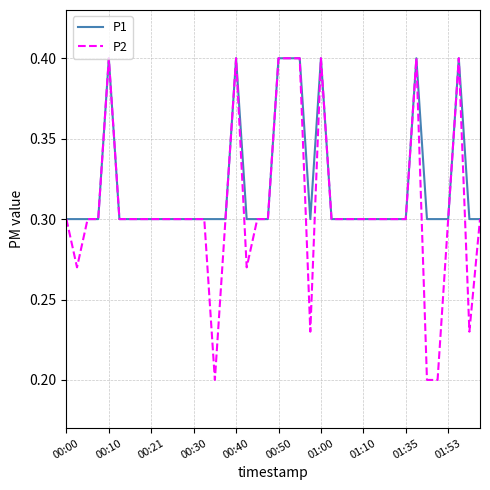

Rank the series by their average value, from highest to lowest.

P1, P2